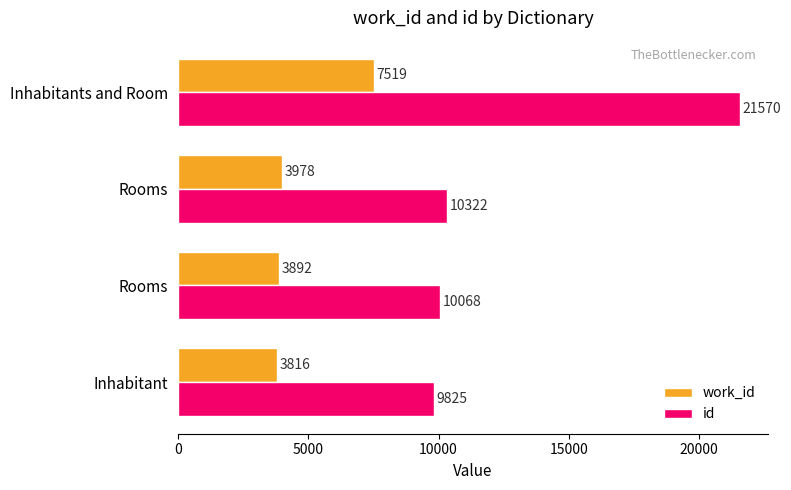

What are all the series names shown in the legend?

work_id, id